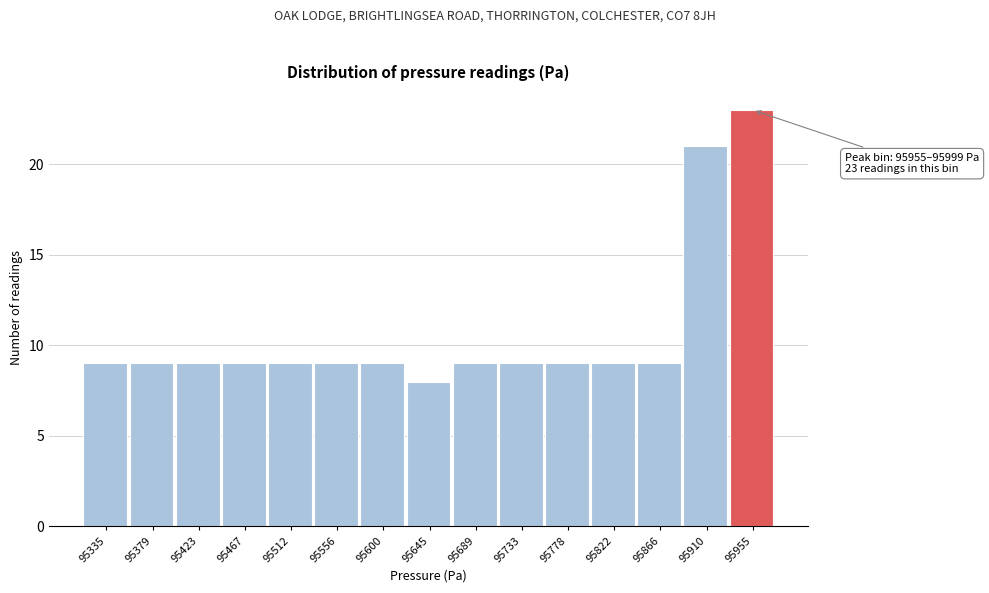

Reading right to left, list all the values displayed in this chart.

95955=23	95910=21	95866=9	95822=9	95778=9	95733=9	95689=9	95645=8	95600=9	95556=9	95512=9	95467=9	95423=9	95379=9	95335=9